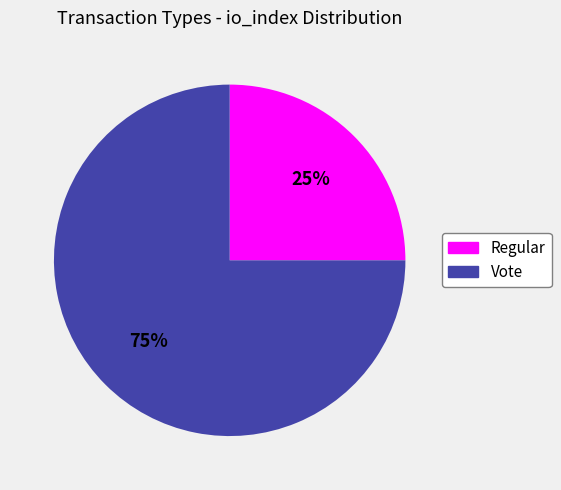

Rank the categories by value from lowest to highest.

Regular, Vote